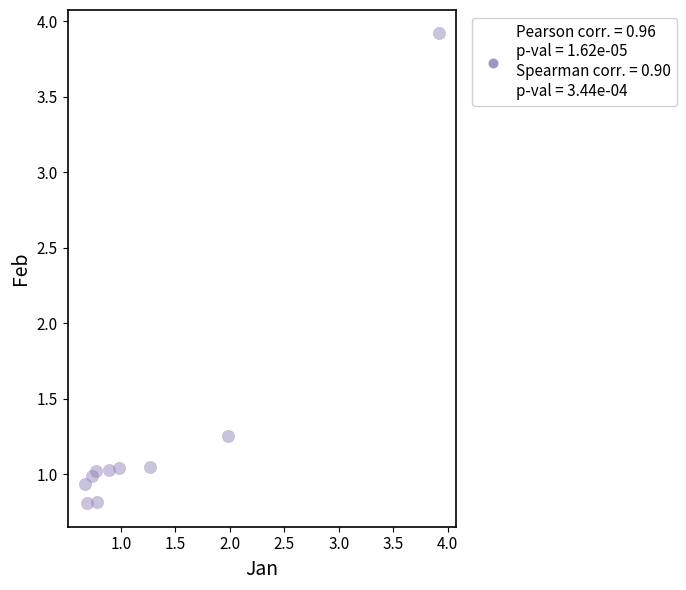

What is the range of Y values (max minus min)?

3.1